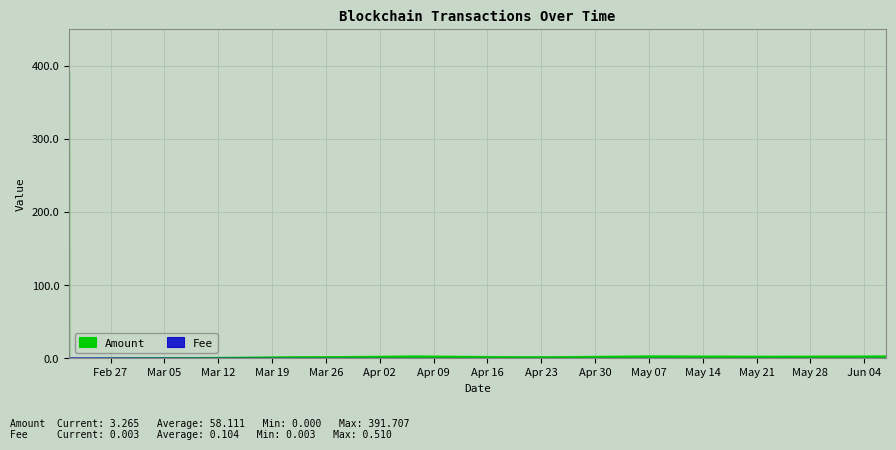

What is the difference between the maximum and minimum values in the Amount series?

391.7